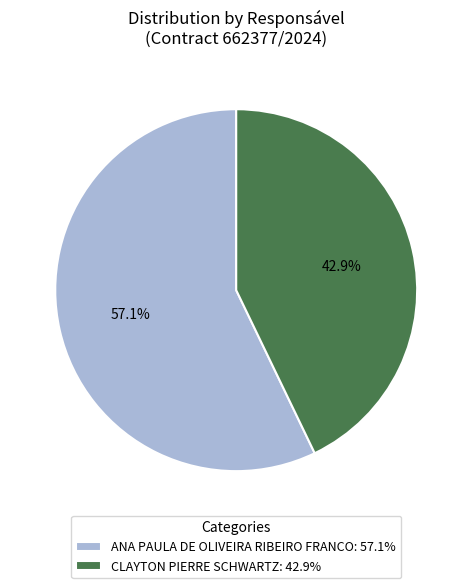

True or false: ANA PAULA DE OLIVEIRA RIBEIRO FRANCO accounts for 57% of the total.

True